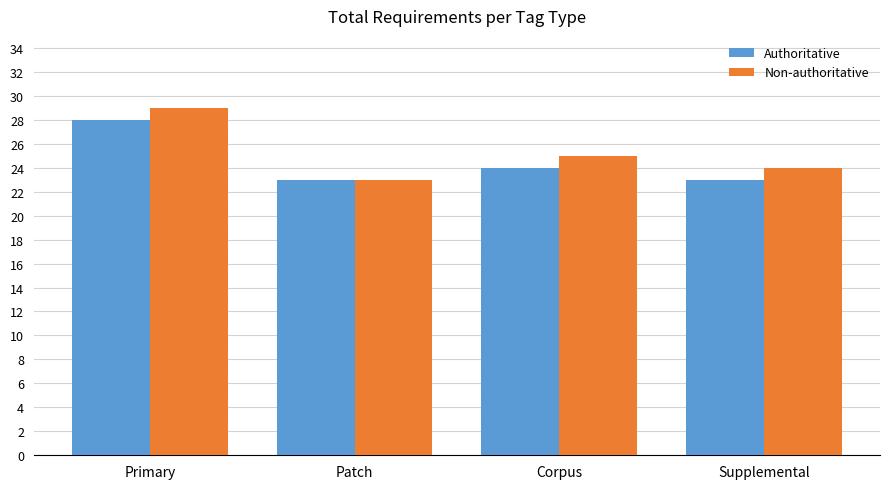

Which series has the widest spread of values?

Non-authoritative